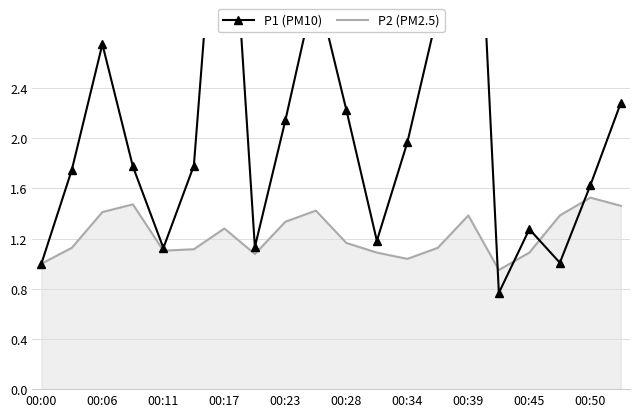

The value of P2 (PM2.5) at 00:45 is 0.5. True or false?

False